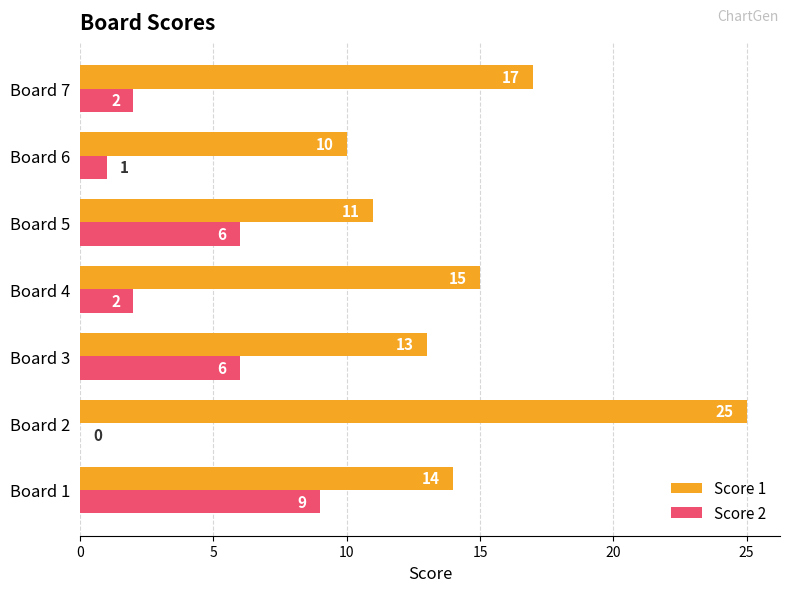

What is the sum of all Score 1 values?

105